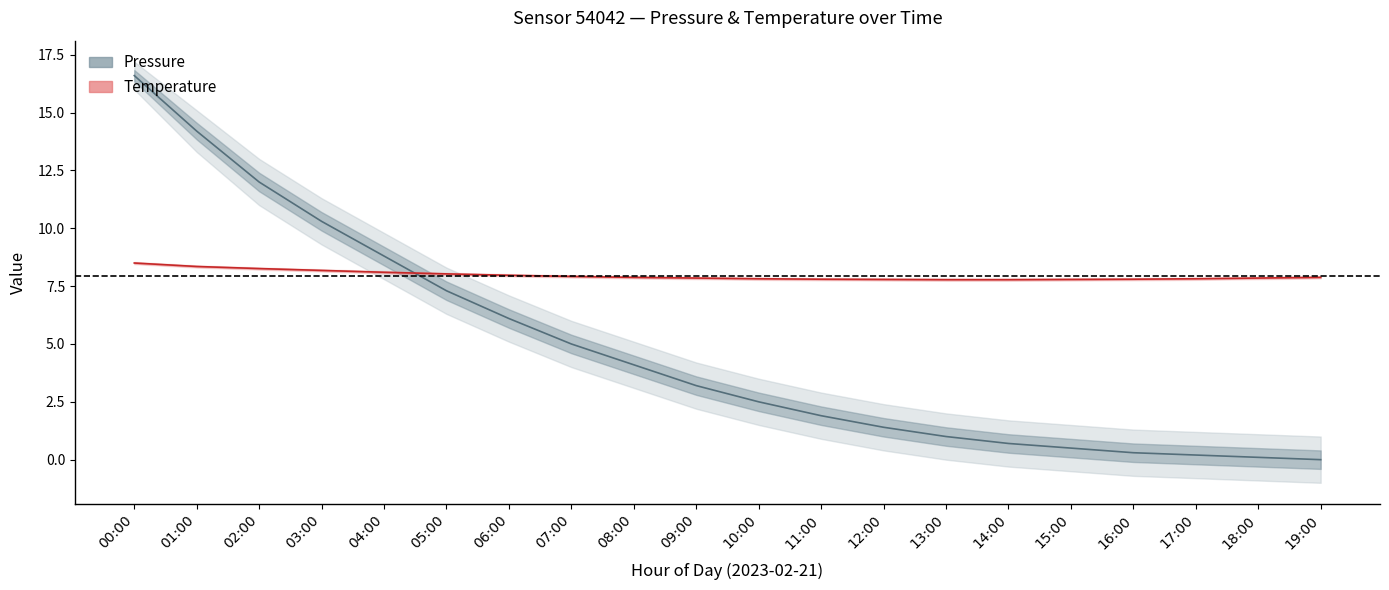

What is the highest value of the Temperature (°C) series?

8.5